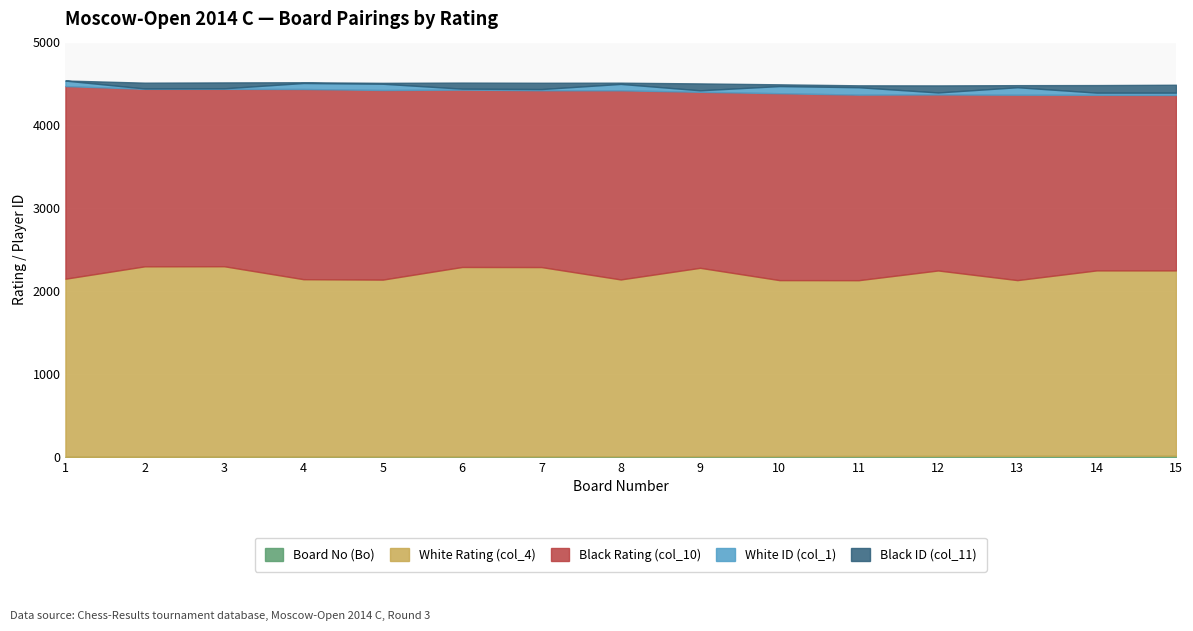

True or false: Board No (Bo) and Black Rating (col_10) cross at least once.

False